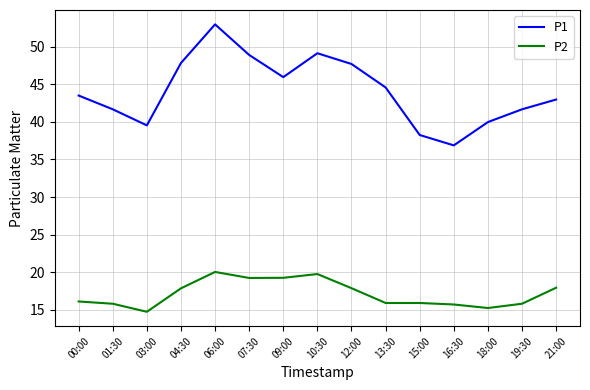

At which category is the sum across all series the highest?

06:00